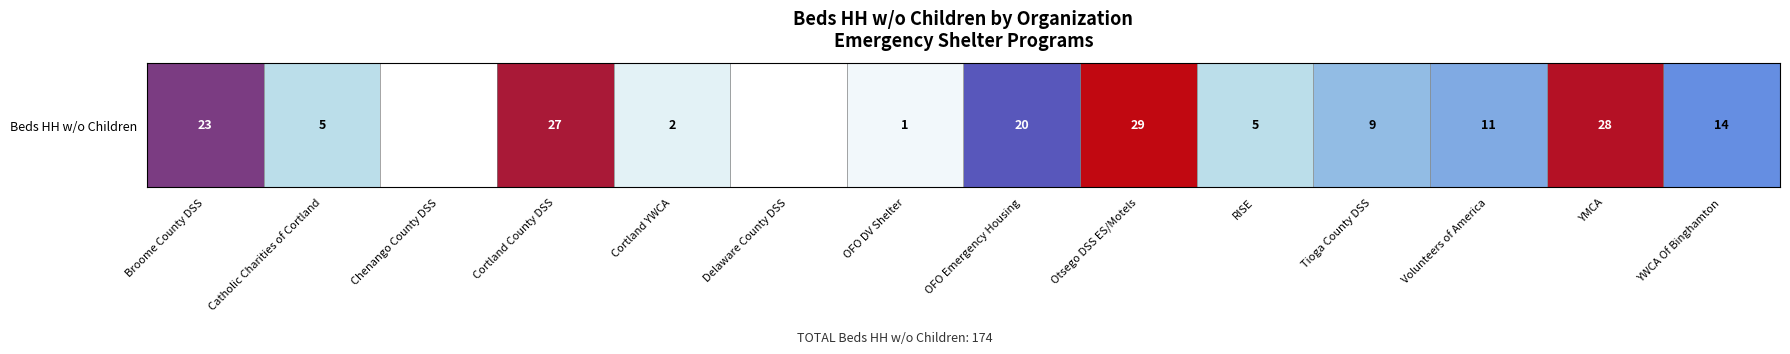

The value at OFO Emergency Housing is 7. True or false?

False